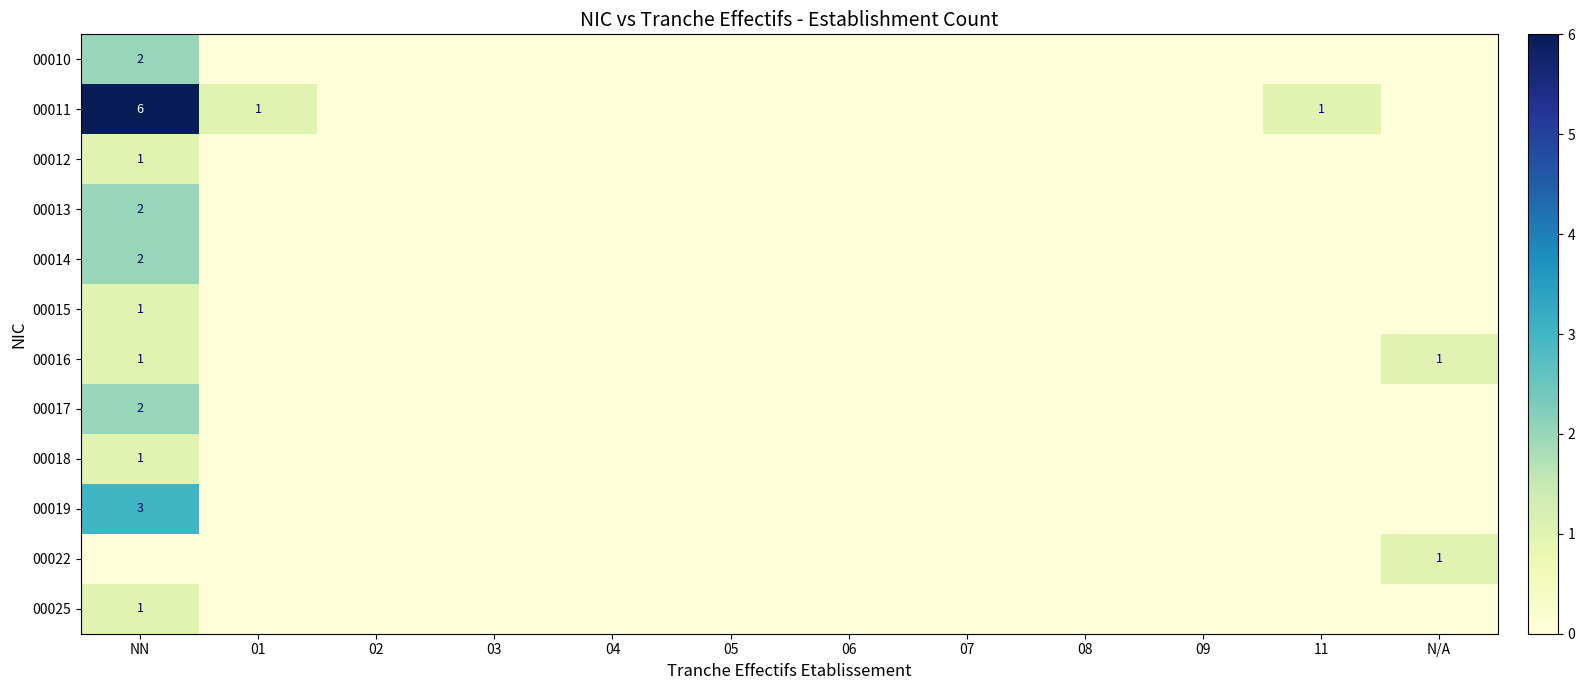

True or false: 00018 has a value of 2 at NN.

False